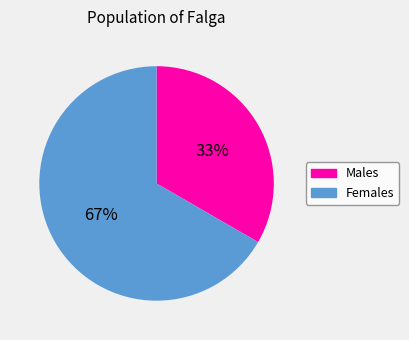

How many segments does this pie chart have?

2